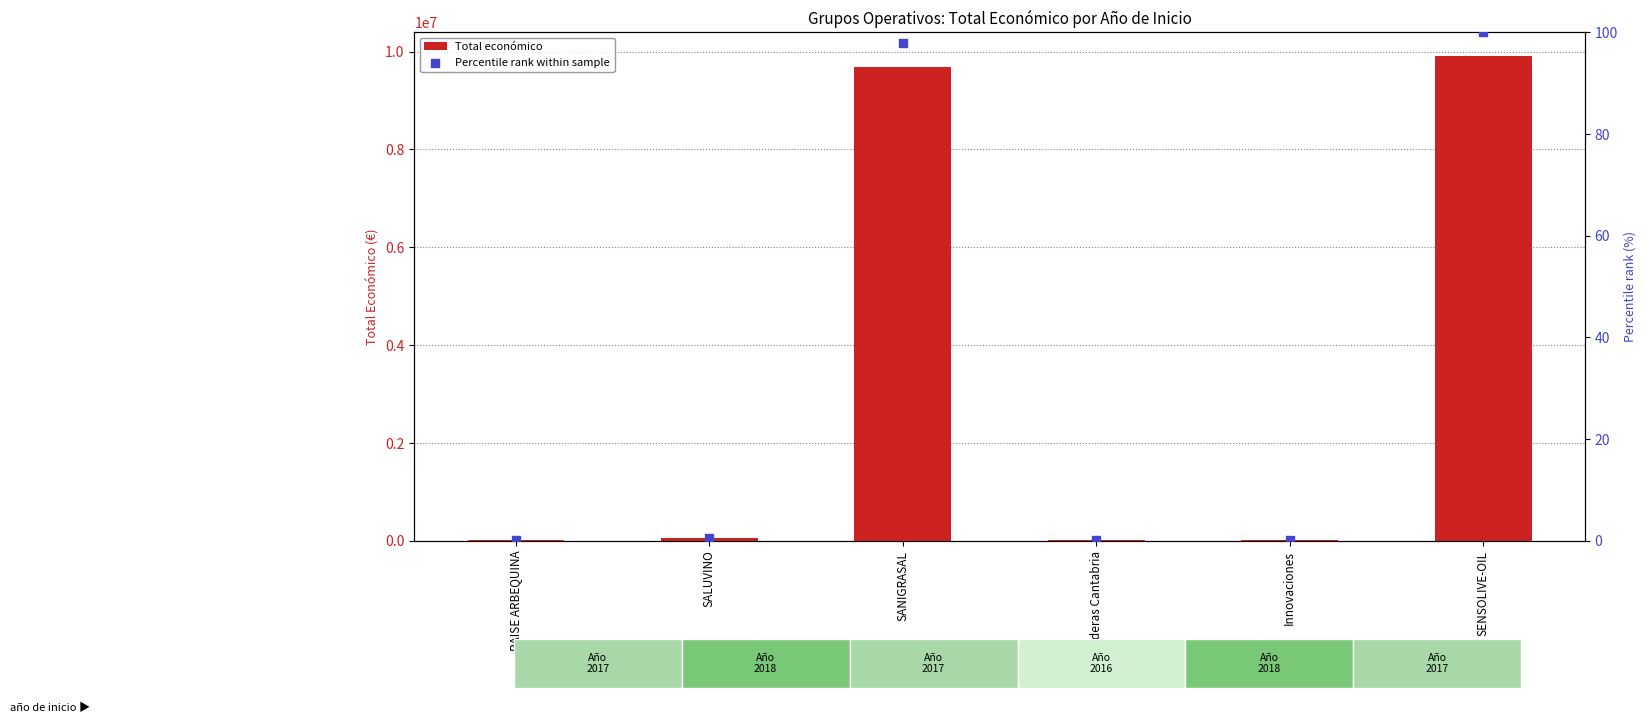

Is the value of Percentile rank within sample at SALUVINO greater than the value of Total económico at Innovaciones?

No